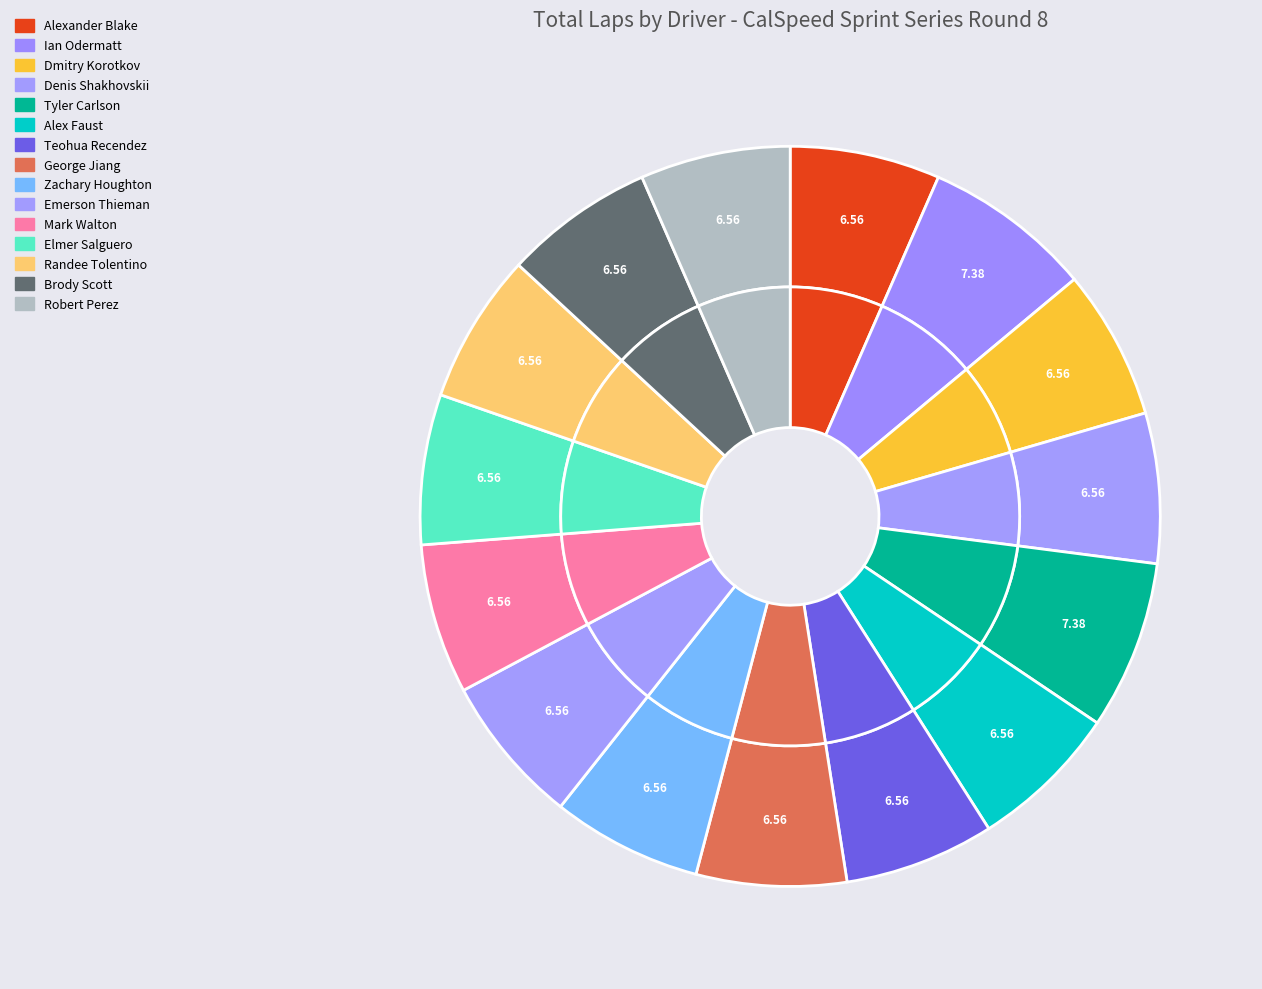

Do Elmer Salguero and Dmitry Korotkov together represent more than half of the pie?

No